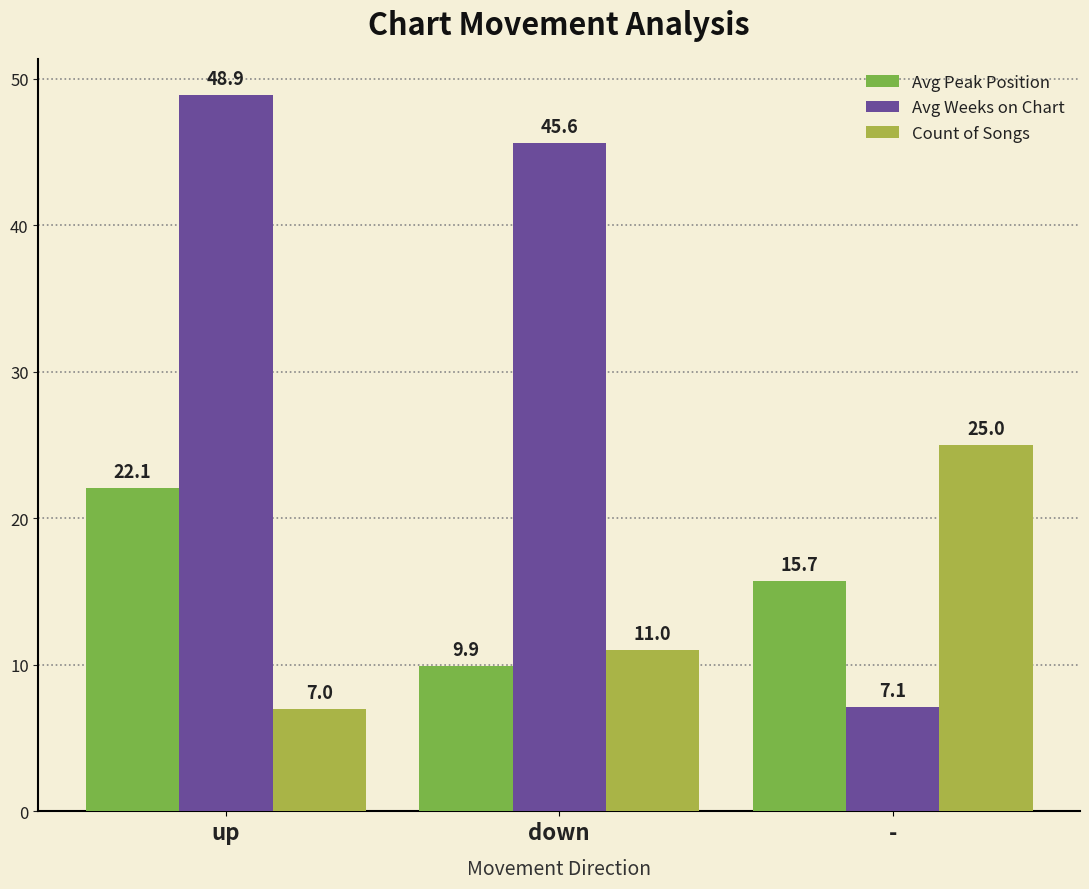

Reading left to right, transcribe all the data shown in this chart.

Avg Peak Position: up=22.1	down=9.9	-=15.7
Avg Weeks on Chart: up=48.9	down=45.6	-=7.1
Count of Songs: up=7.0	down=11.0	-=25.0